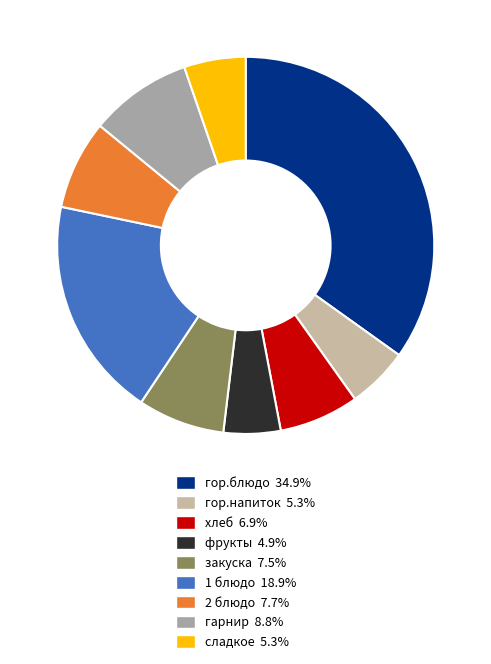

The 2 блюдо slice represents 8% of the pie. True or false?

True